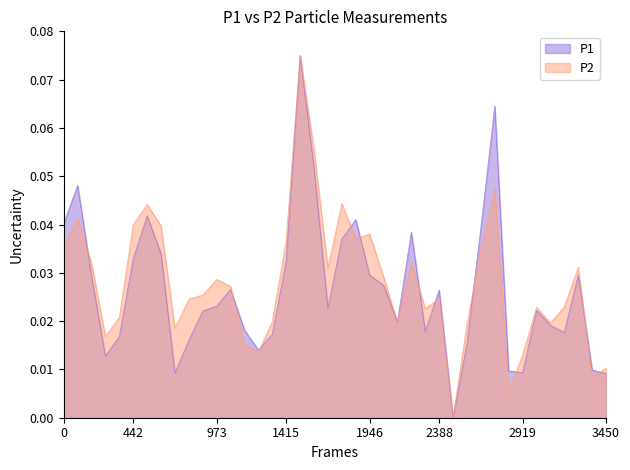

What are all the series names shown in the legend?

P1, P2